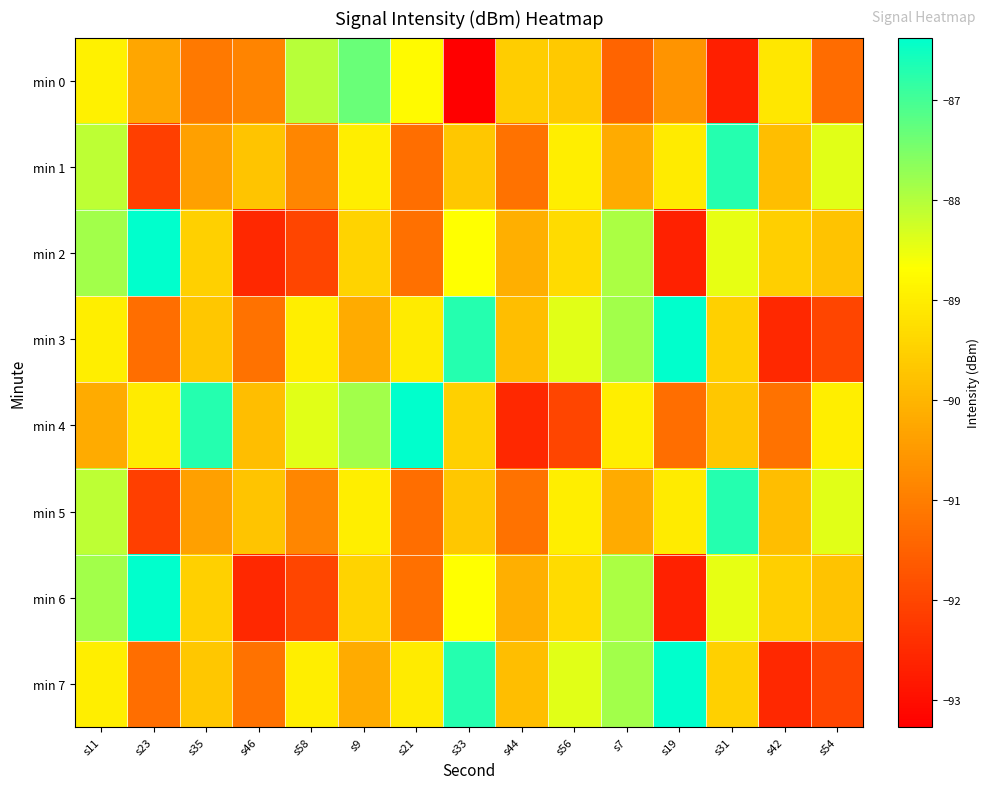

Rank the series at s44 from lowest to highest value.

min 4, min 1, min 5, min 2, min 6, min 3, min 7, min 0